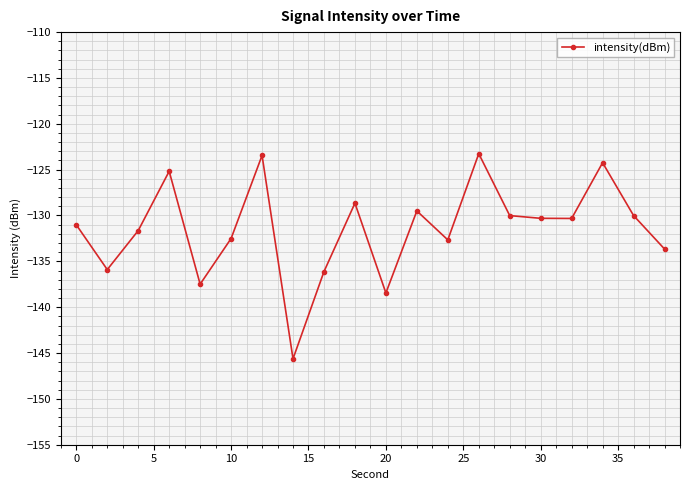

What is the value of the 7th point from the left?

-123.4